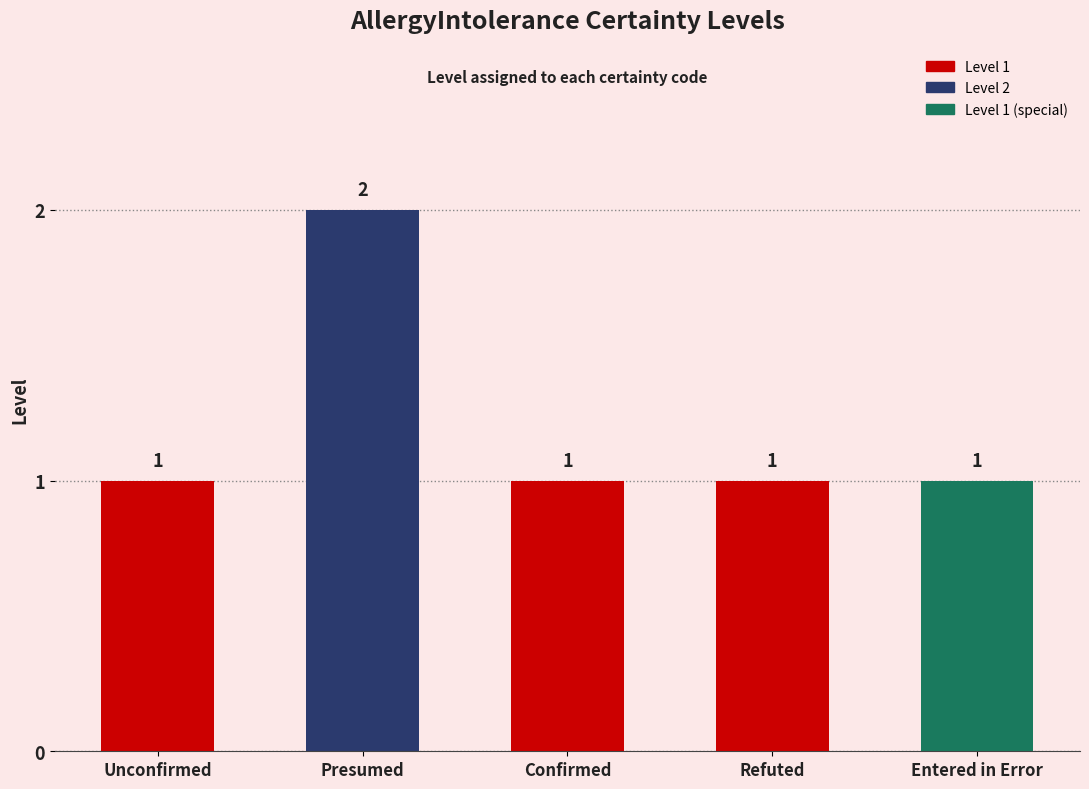

What is the ratio of the value at Entered in Error to the value at Presumed?

0.5